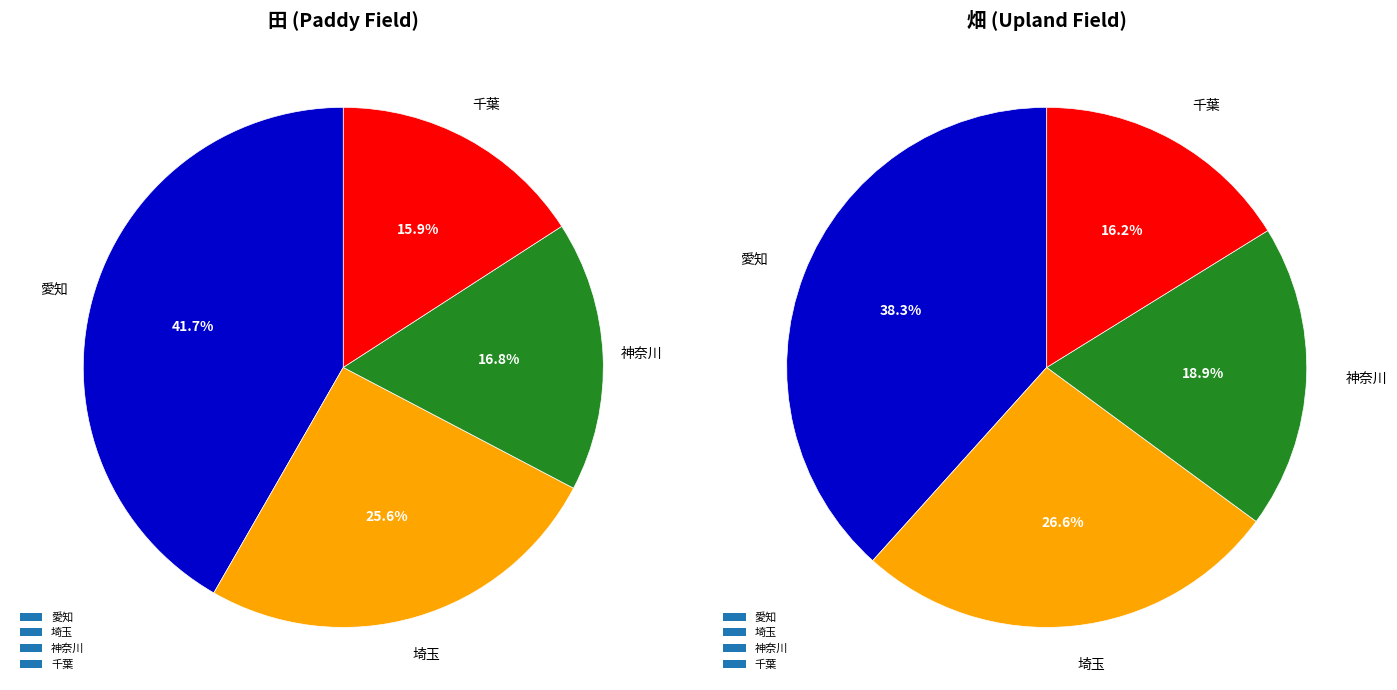

Which series has the largest range (max minus min)?

田 (Paddy)